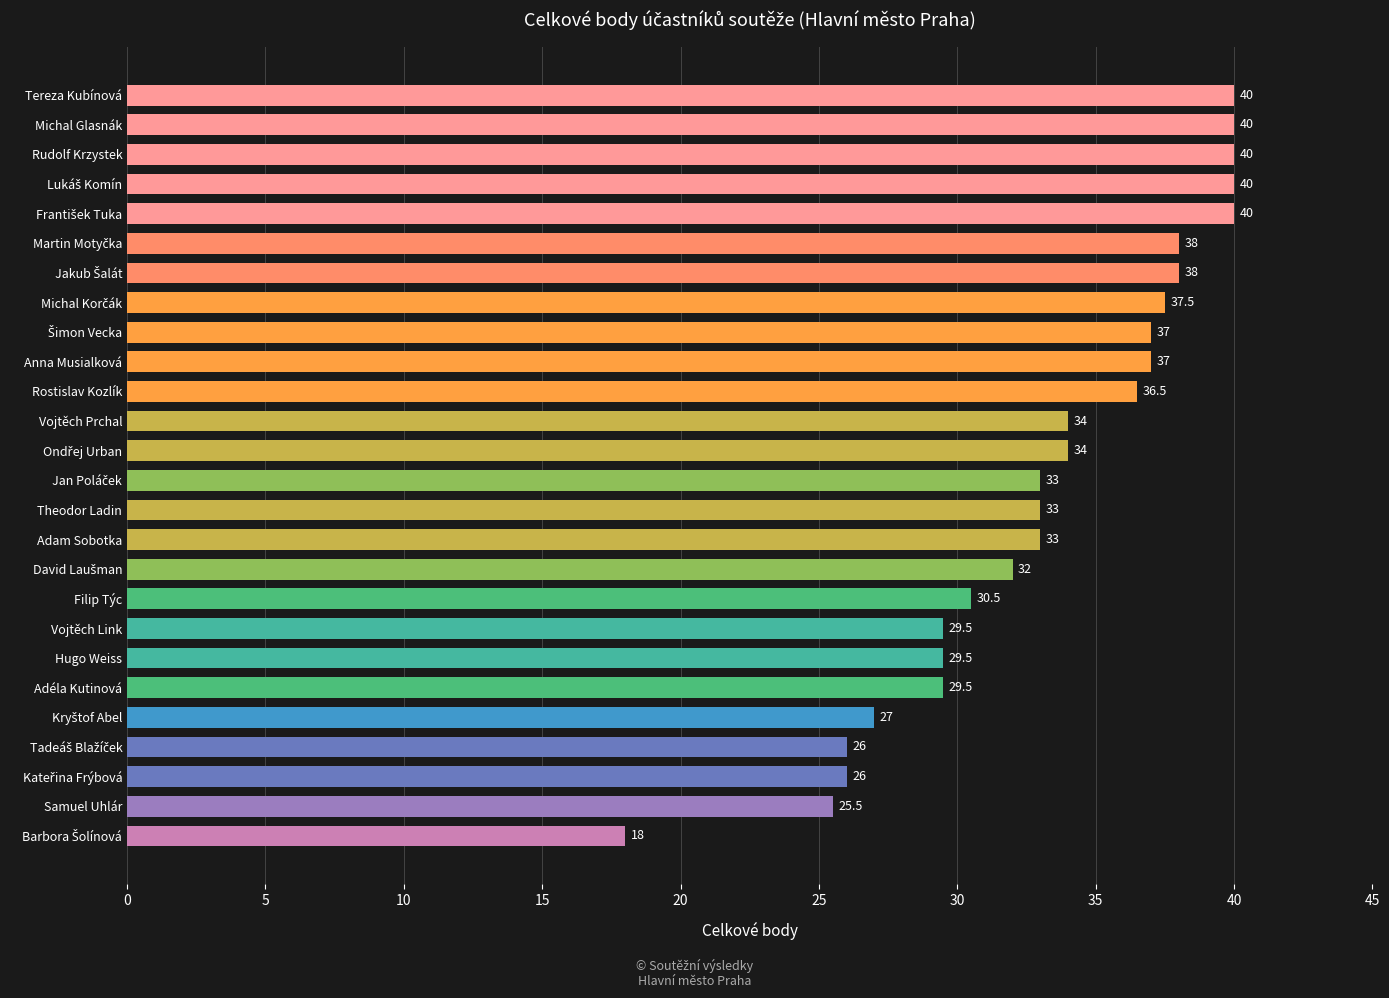

What is the difference between the maximum and minimum values?

22.0